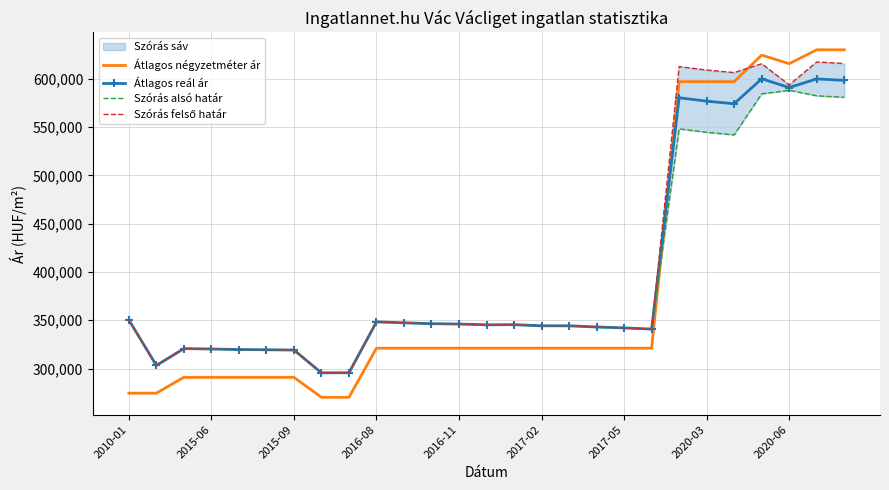

The value of Átlagos négyzetméter ár at 2016-08 is 321111. True or false?

True